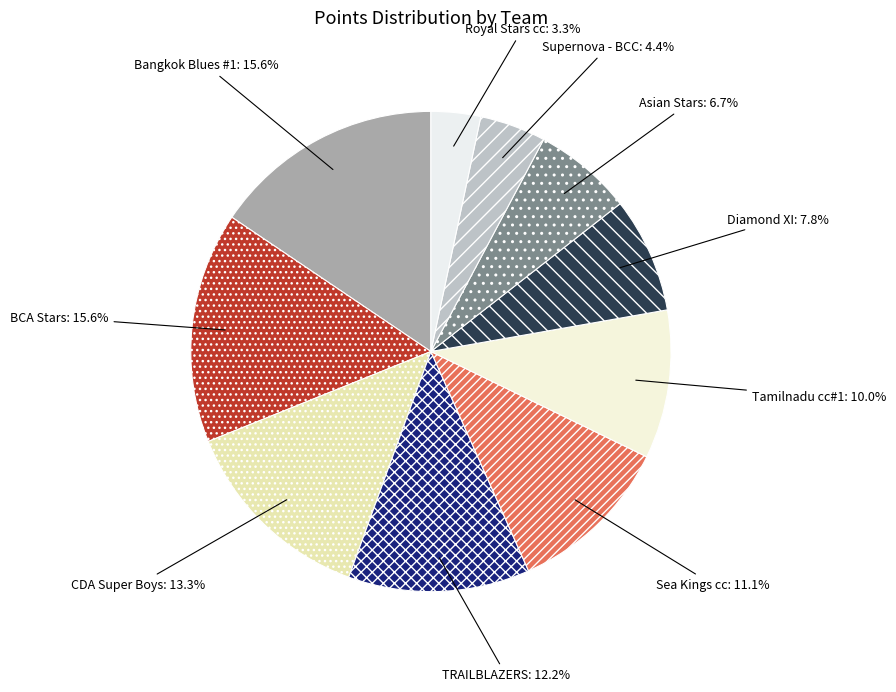

Is there a majority slice in this chart?

No